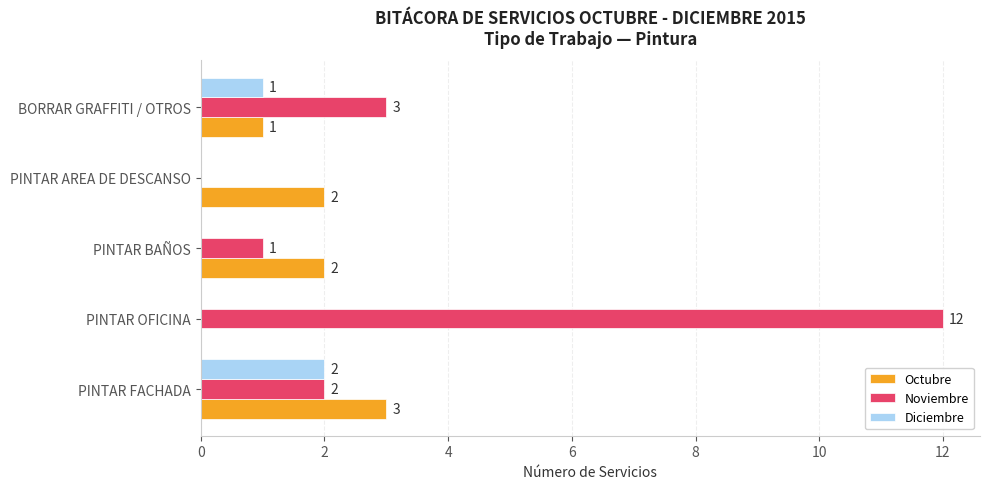

Count the number of categories in the chart.

5